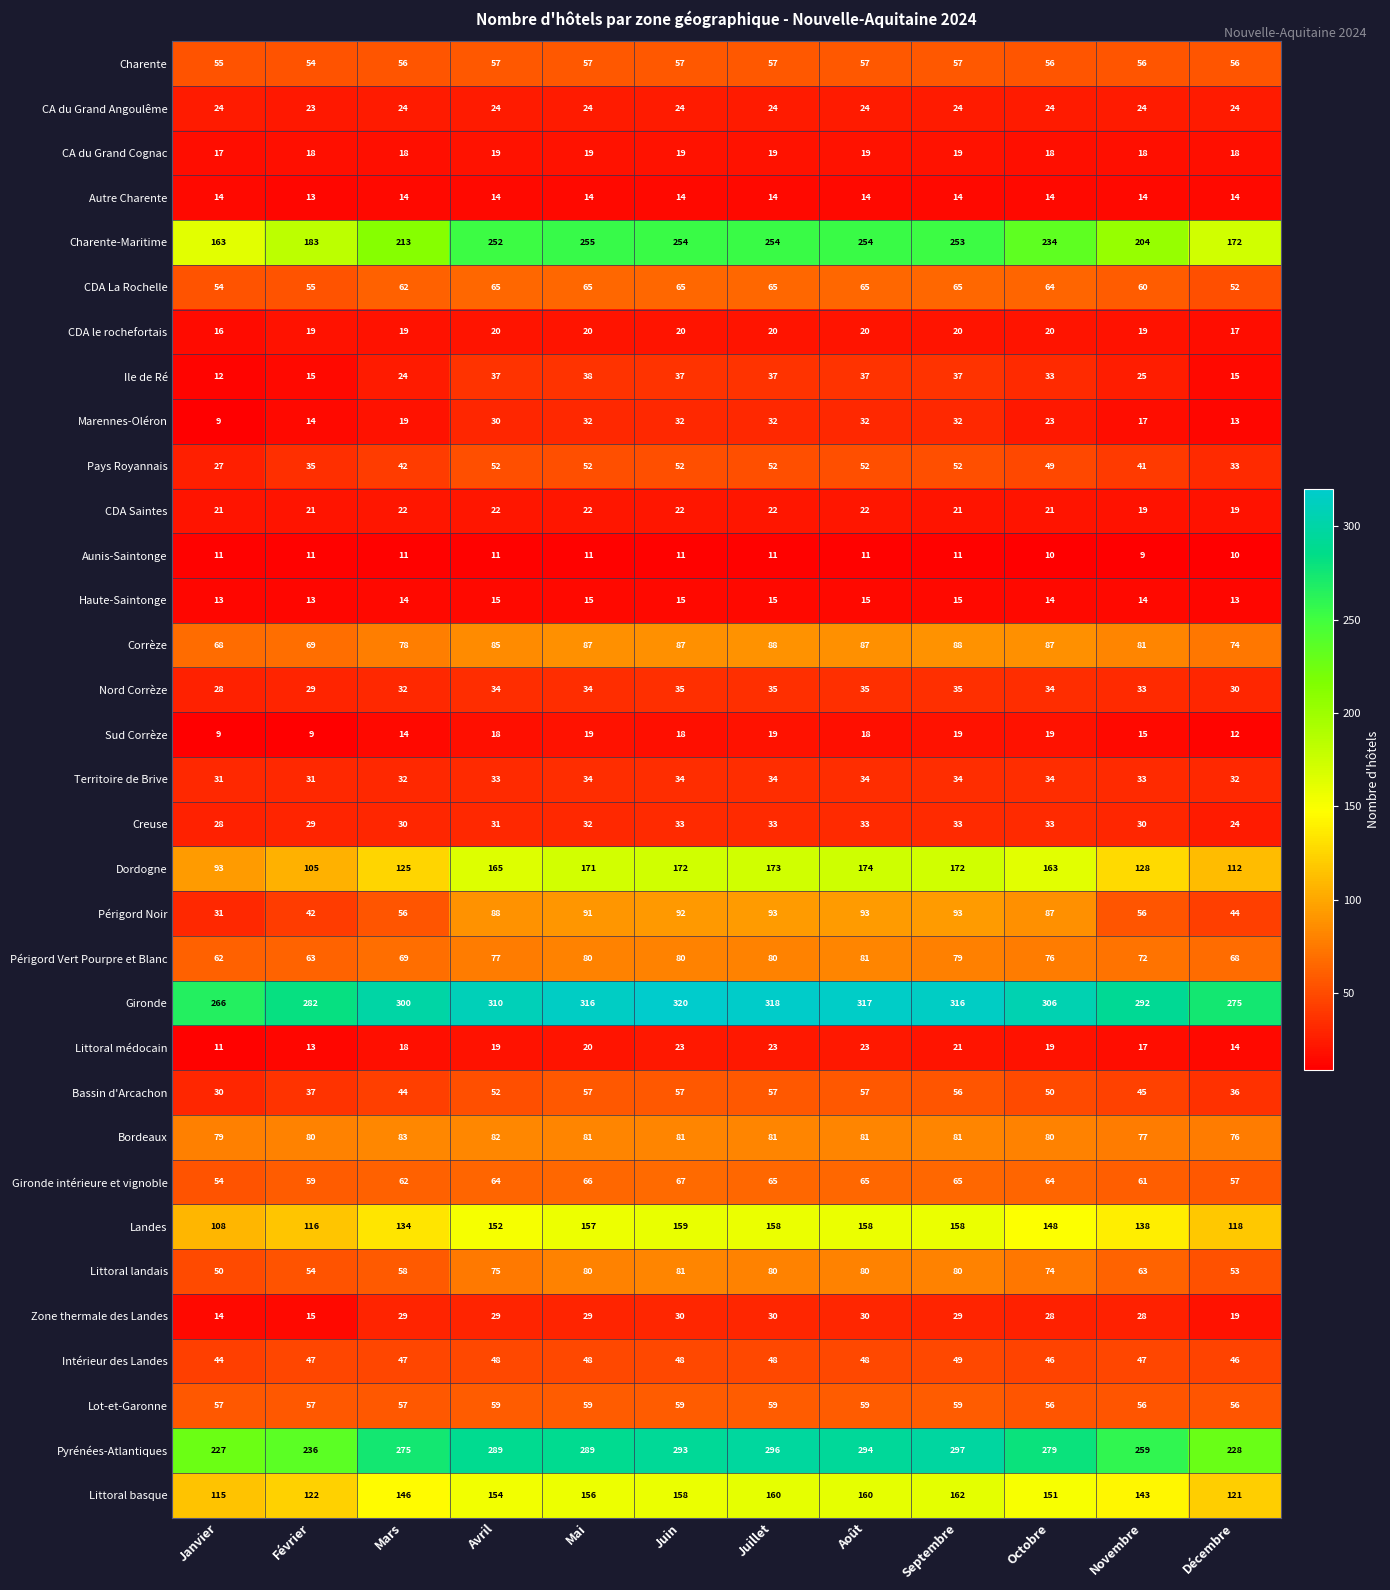

Which series changed the most between Mars and Décembre?

Pyrénées-Atlantiques